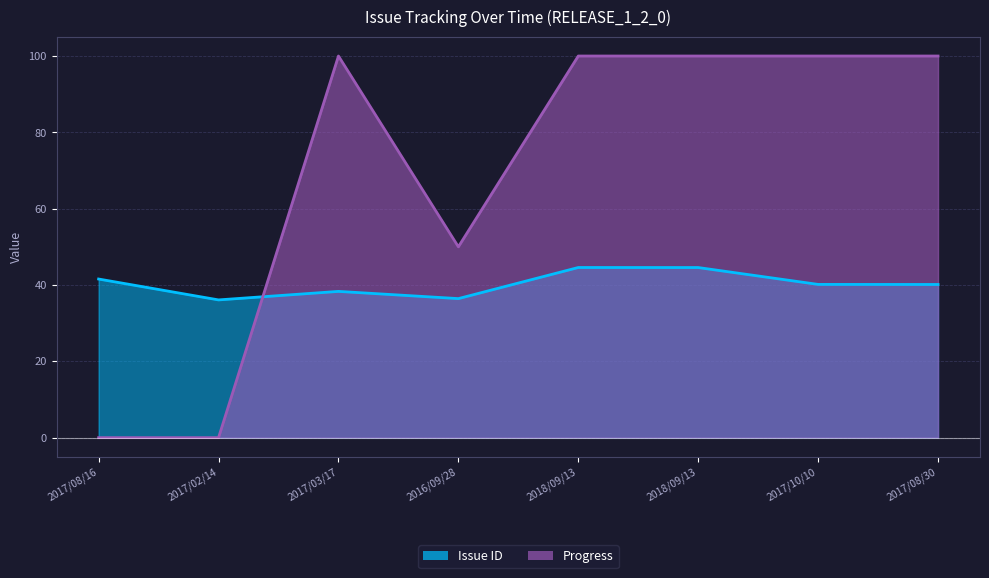

In Issue ID, how many points are lower than both neighbors (excluding endpoints)?

2